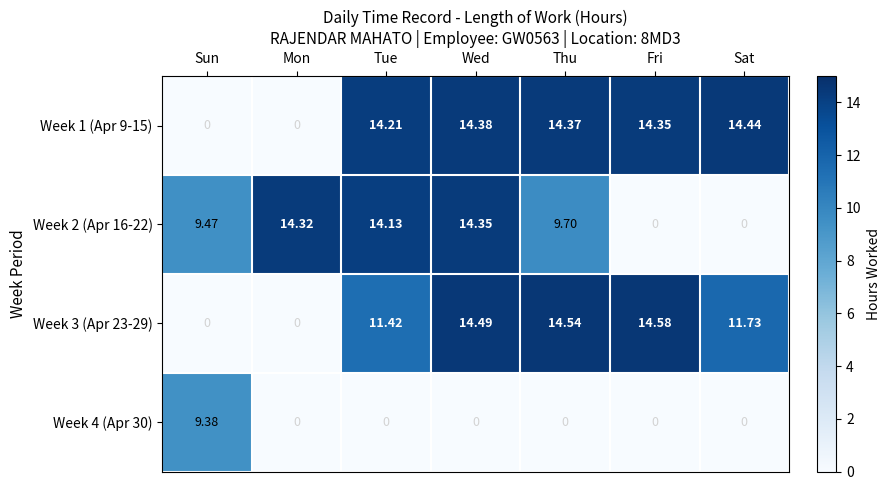

At which category is the sum across all series the highest?

Wed